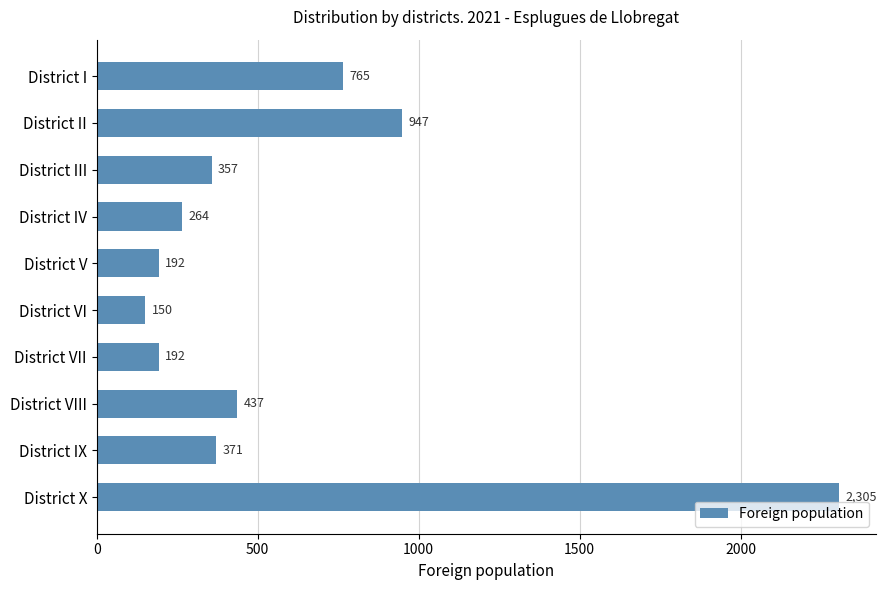

Where is the data nearest to the value 1227?

District II